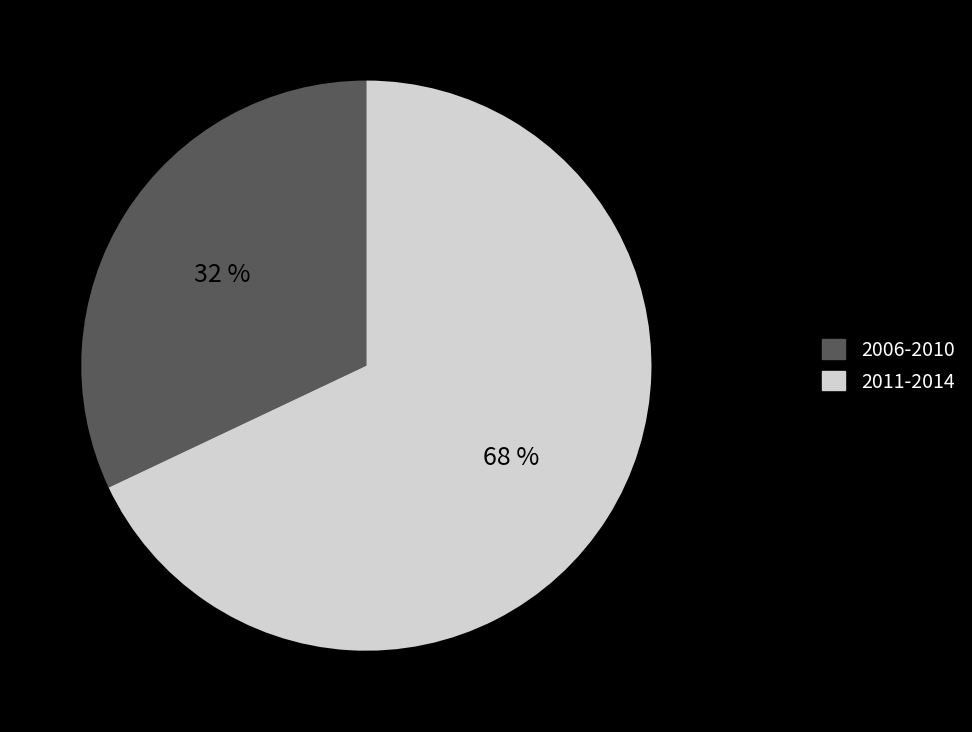

To the nearest percent, what is the difference between the largest and smallest slice percentages?

36%